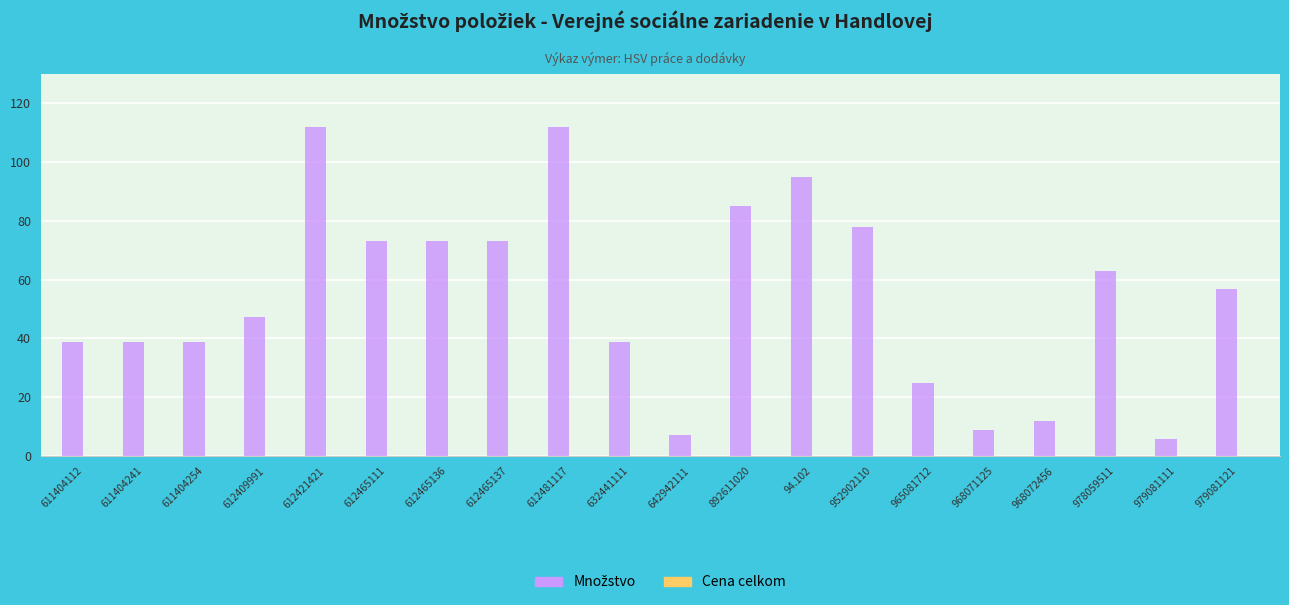

Which has a higher value, 965081712 or 612465111?

612465111